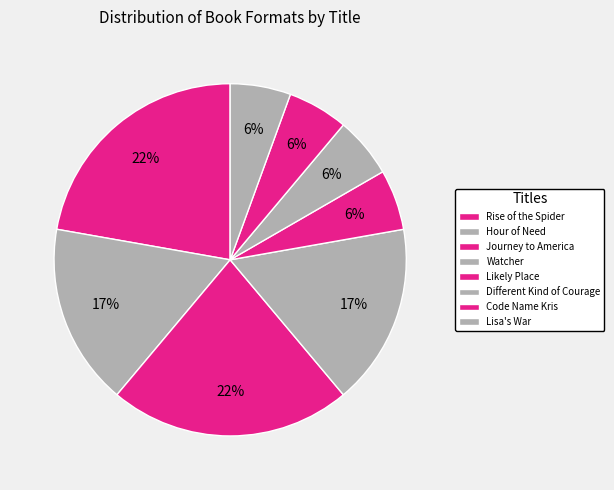

What percentage is the Hour of Need slice, to the nearest percent?

17%